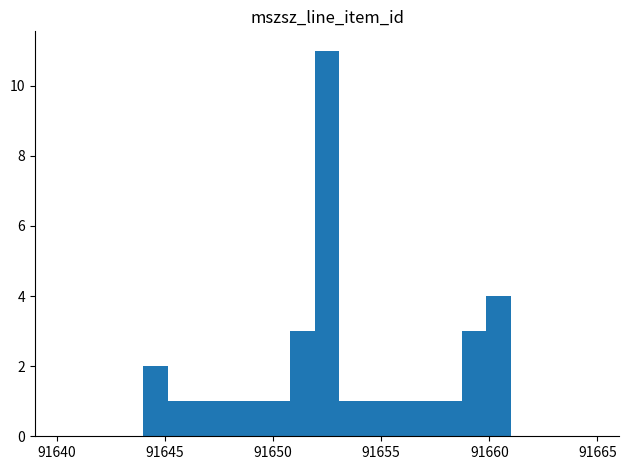

Read against the x-axis, roughly where is the centre of the tallest bar?

91652.5